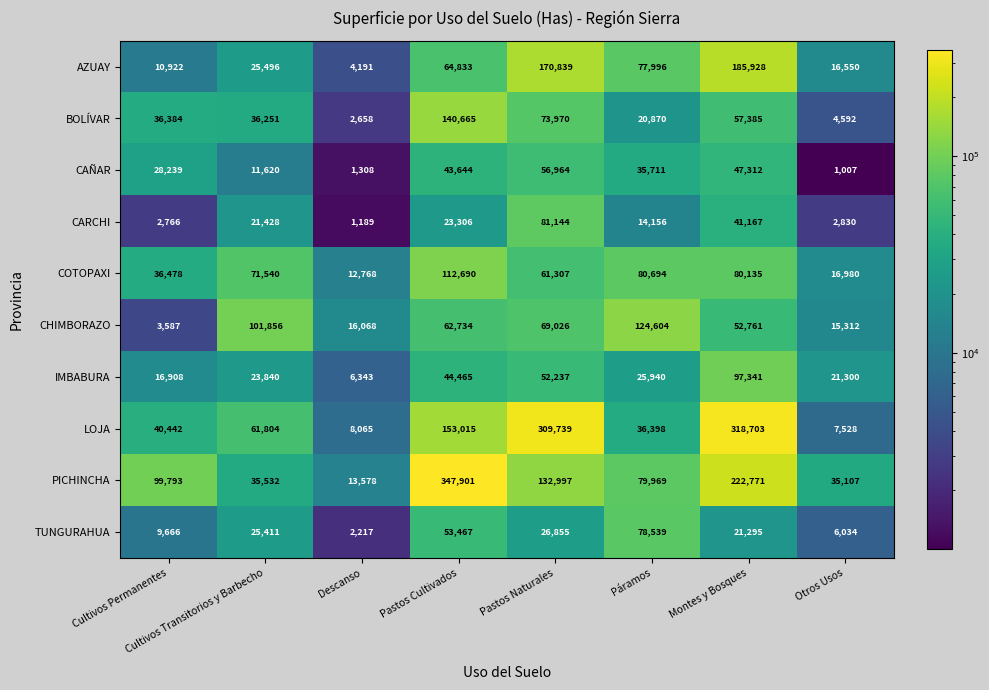

At how many categories does at least one series exceed 80856?

6